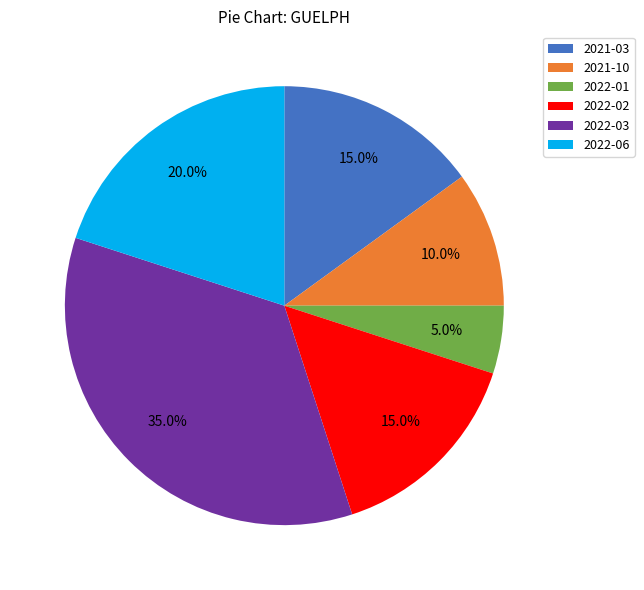

To the nearest percent, what portion does 2021-10 represent?

10%